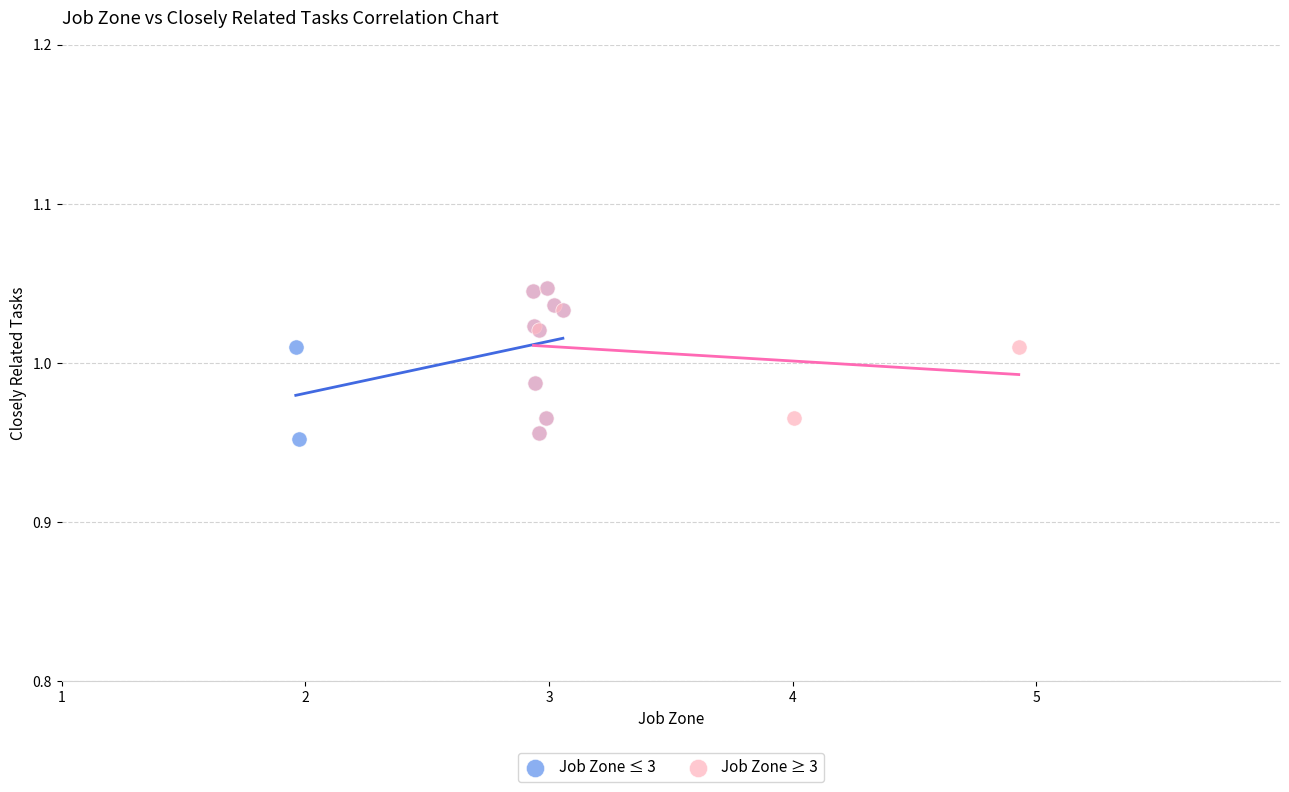

Which series has the largest Y range (max minus min)?

Job Zone ≤ 3